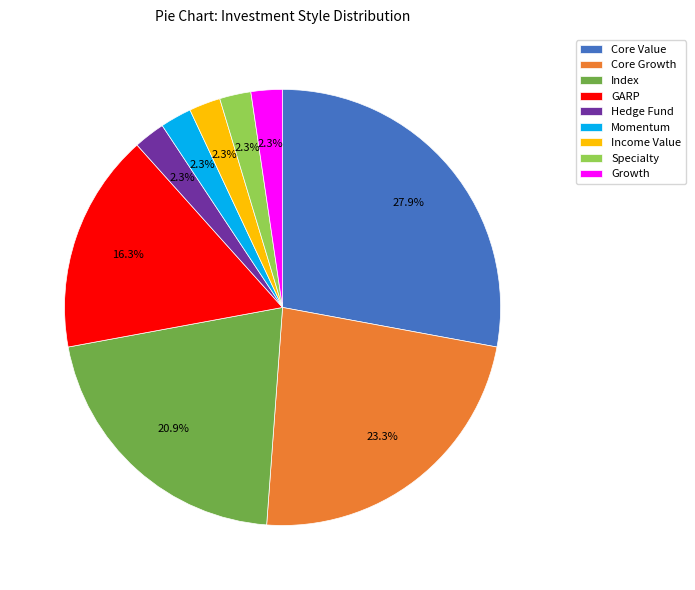

To the nearest percent, what portion does Growth represent?

2%